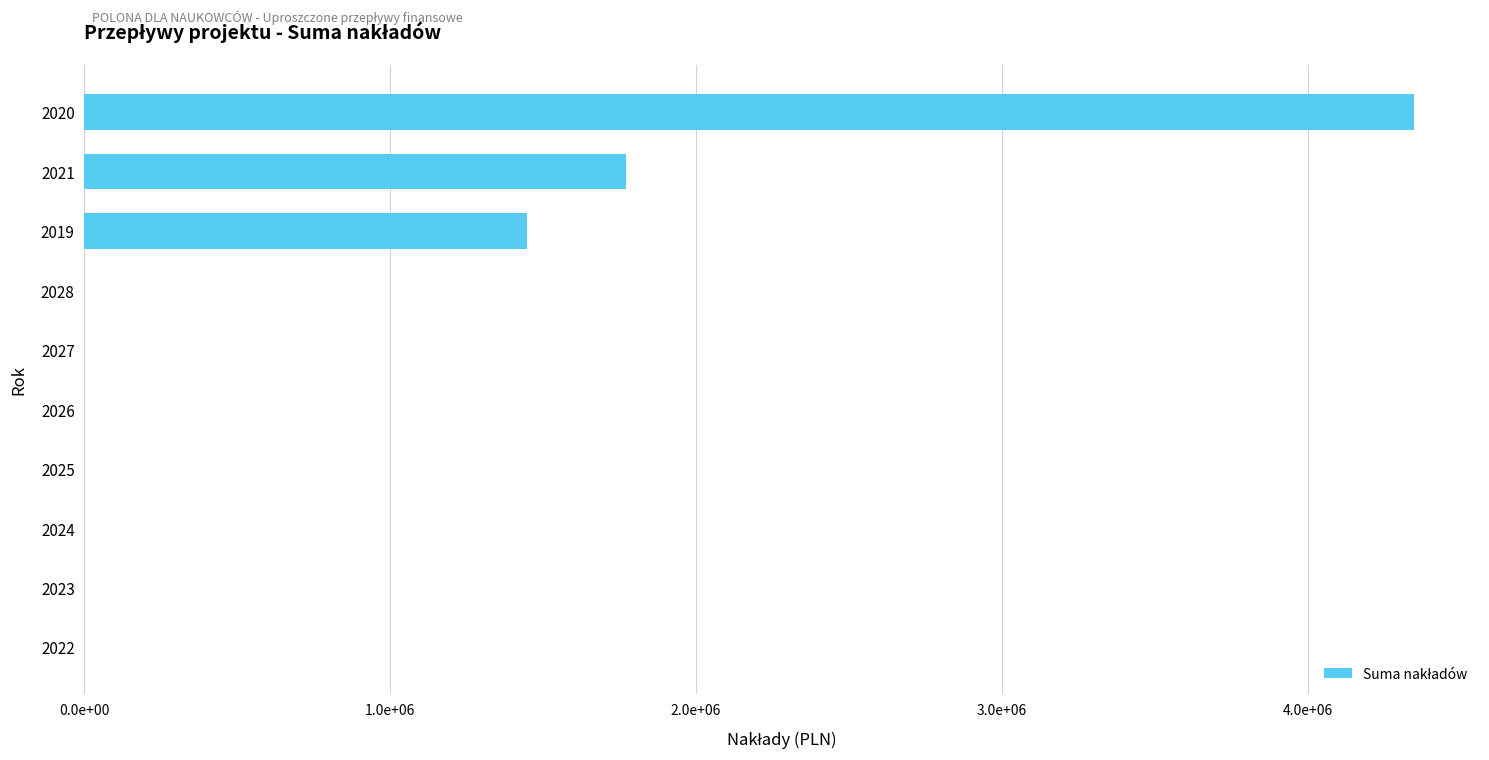

Are the bars horizontal?

Yes